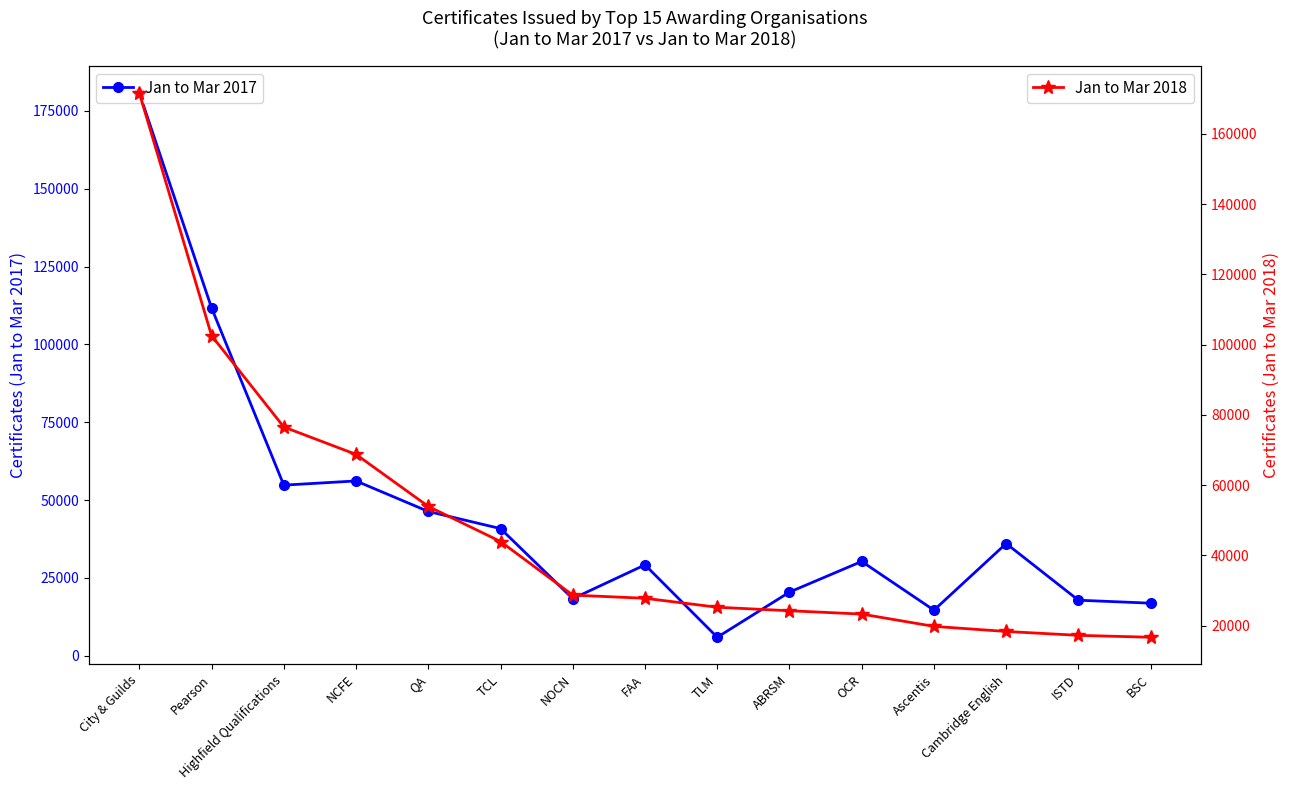

What is the spread (max minus min) of values at TLM?

19300